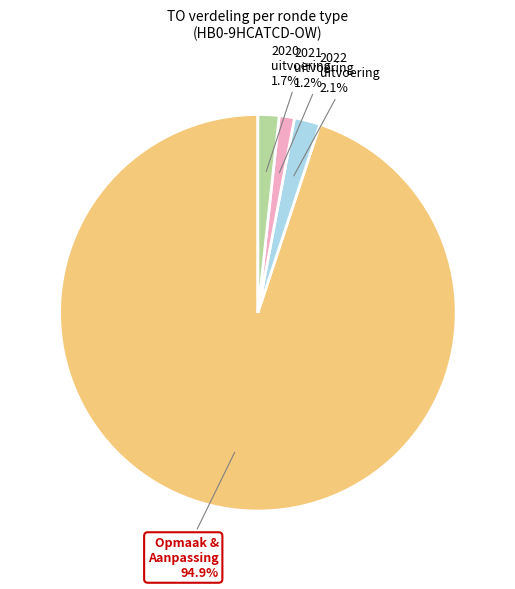

Is there a majority slice in this chart?

Yes